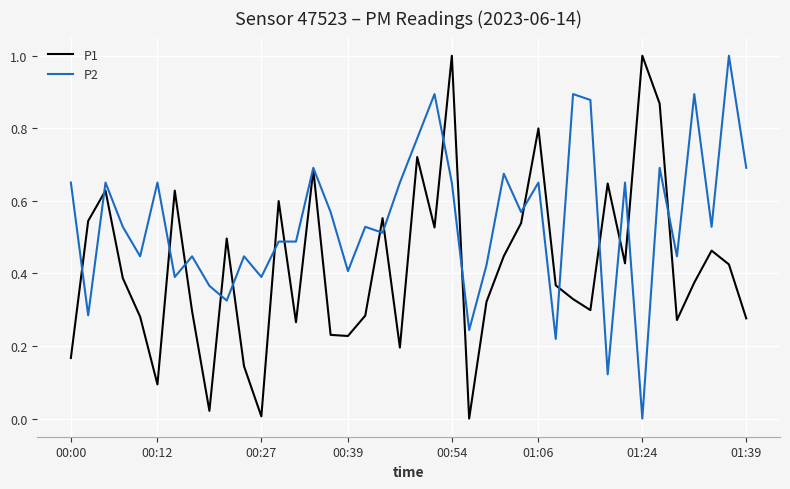

Rank the series by their average value, from highest to lowest.

P2, P1